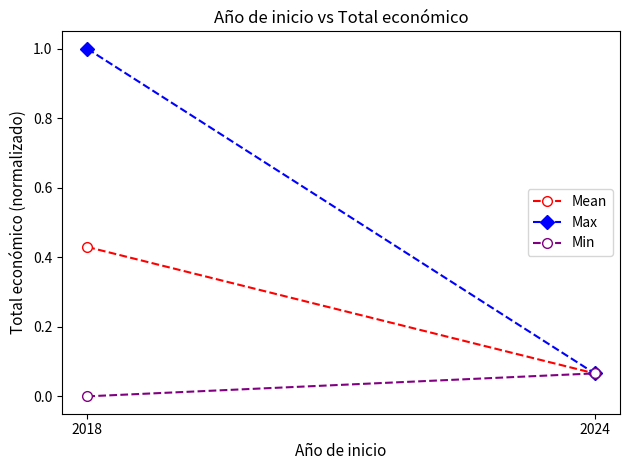

Reading left to right, what are all the values shown in this chart?

Mean: 0.4	0.1
Max: 1.0	0.1
Min: 0.0	0.1